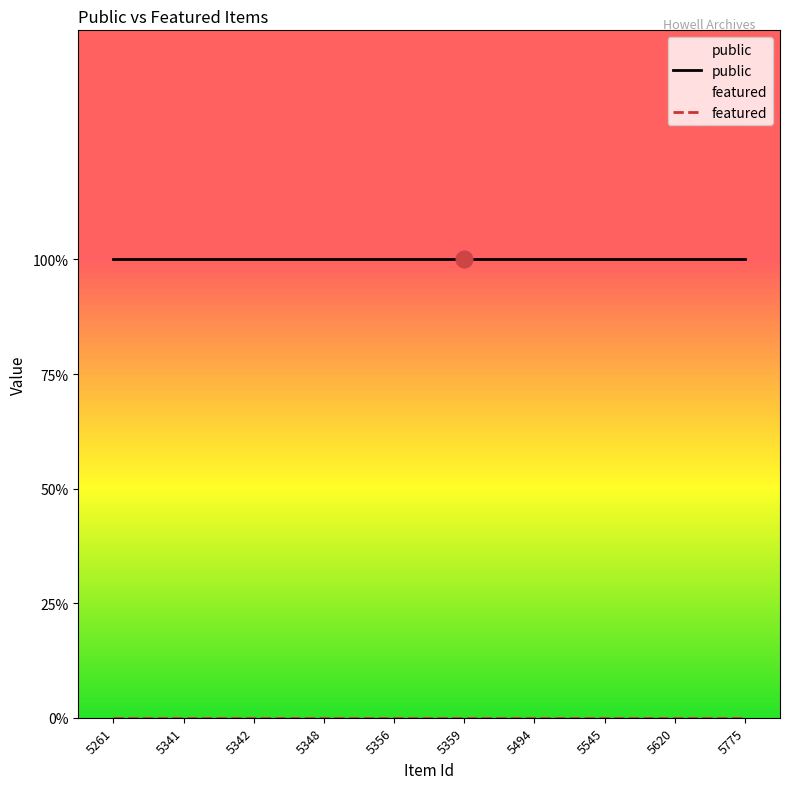

What is the total value across all series at 5775?

1